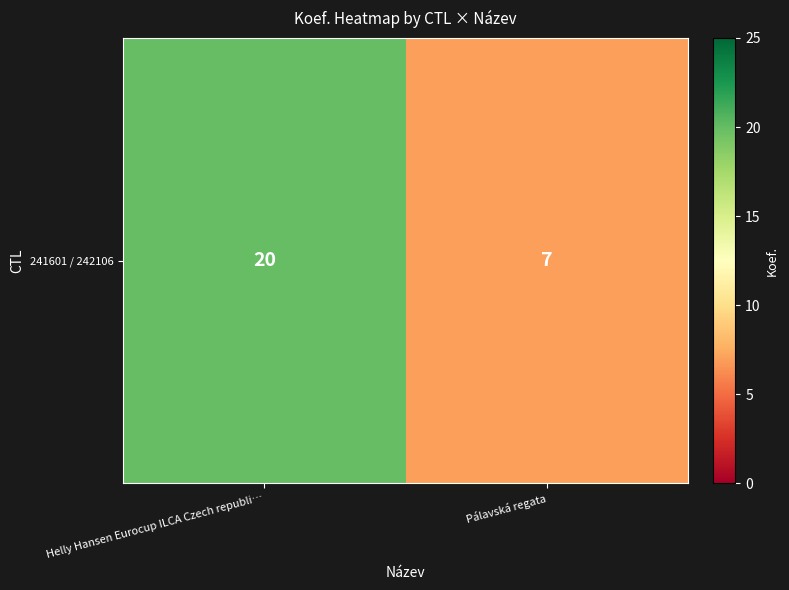

What is the change in value from Helly Hansen Eurocup ILCA Czech republi… to Pálavská regata?

-13